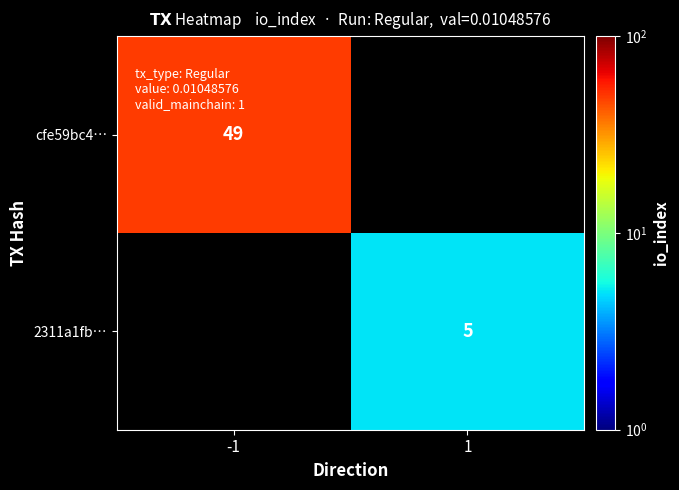

The value of cfe59bc4… at -1 is 85.5. True or false?

False